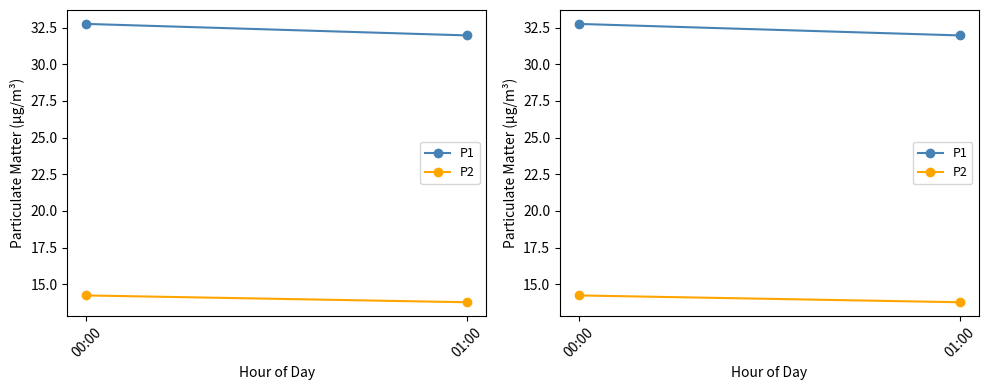

Which has a higher value, 00:00 or 01:00?

00:00